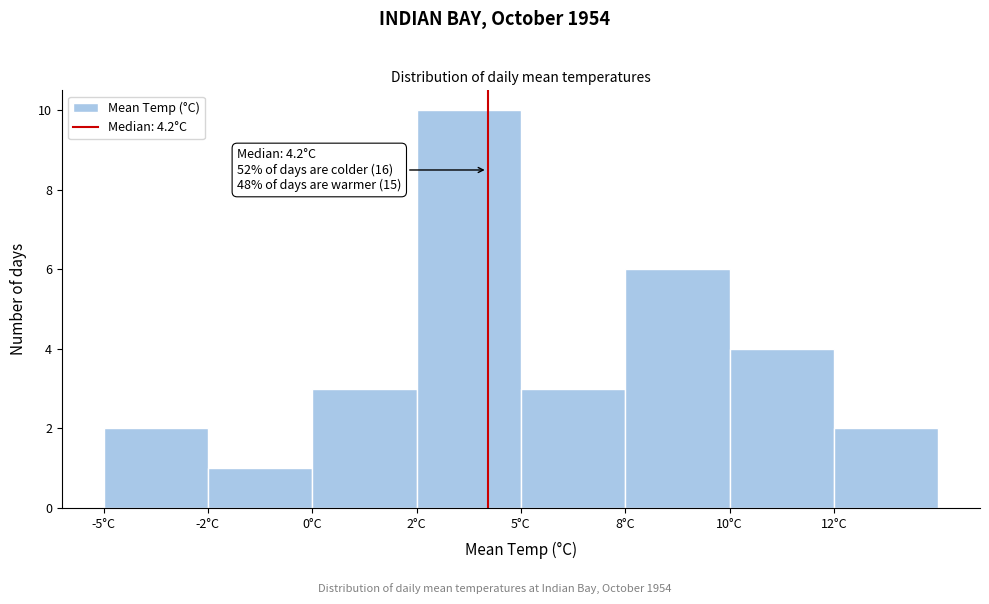

Reading right to left, transcribe all the data shown in this chart.

2	4	6	3	10	3	1	2